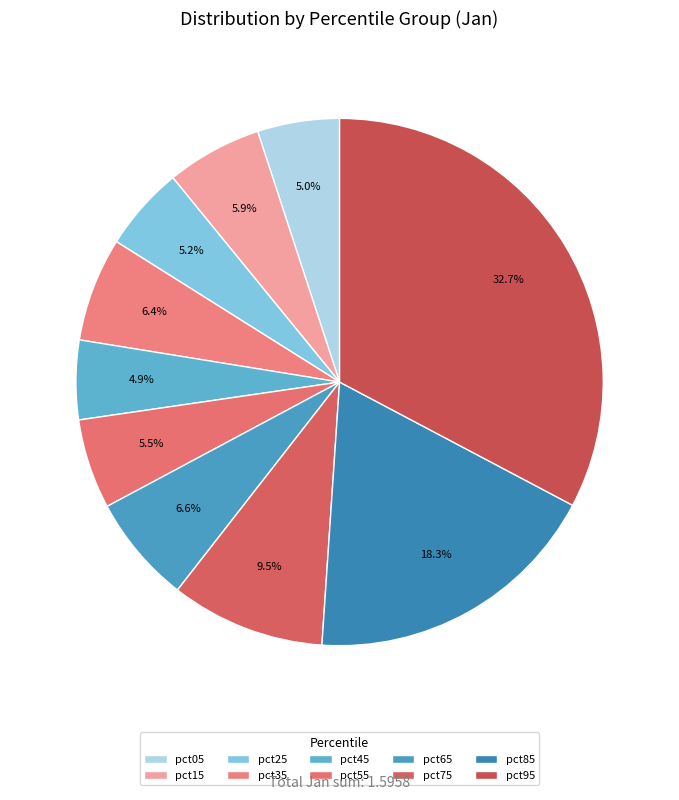

Does pct05 represent more than half of the total?

No